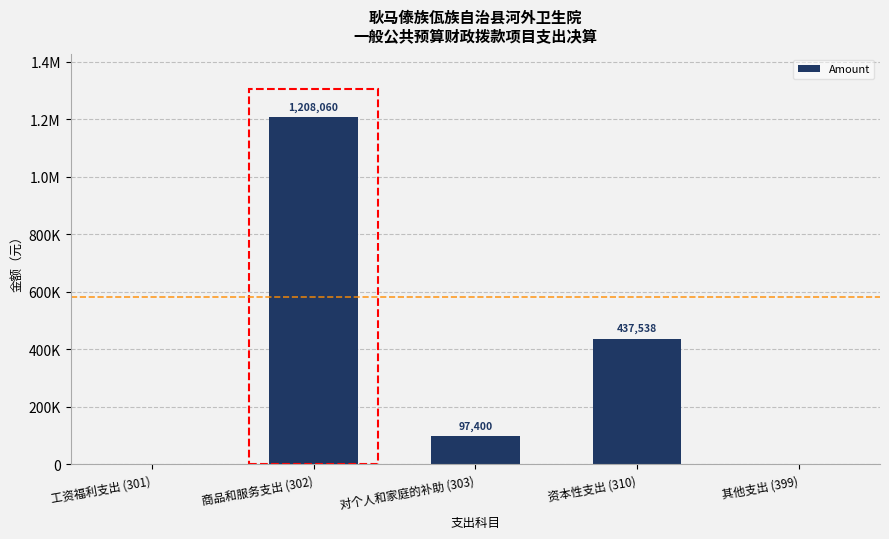

The value at 其他支出 (399) is 0.0. True or false?

True